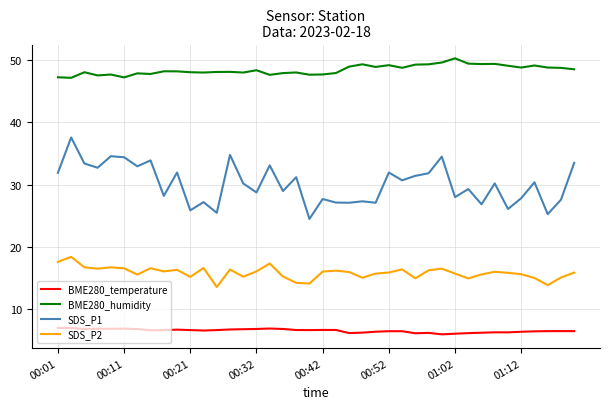

What is the average value of the BME280_humidity series?

48.4